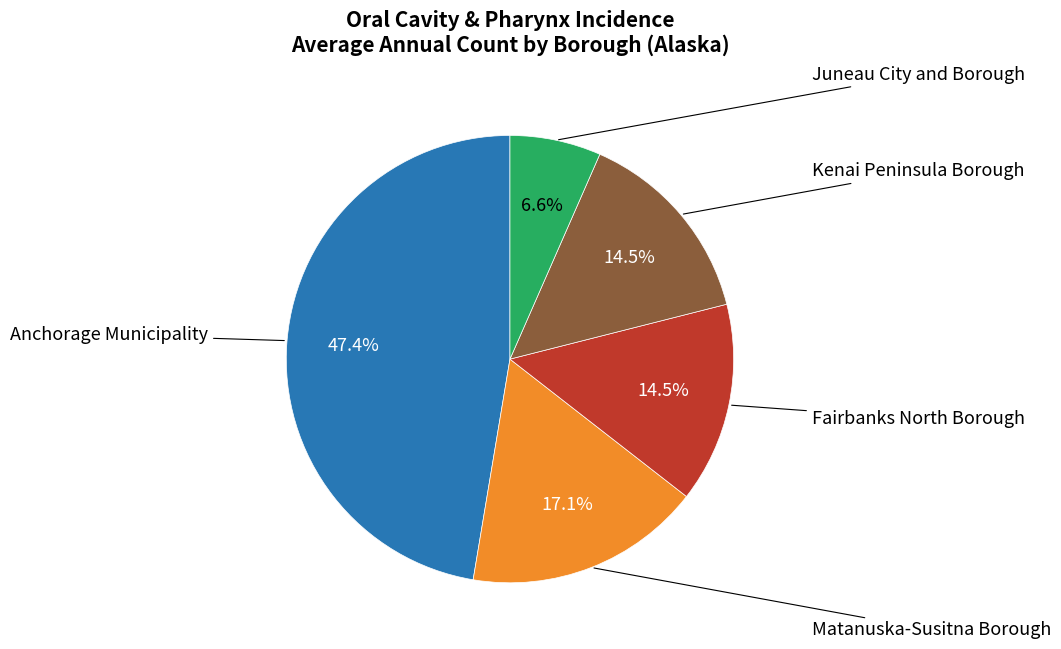

Is there a majority slice in this chart?

No